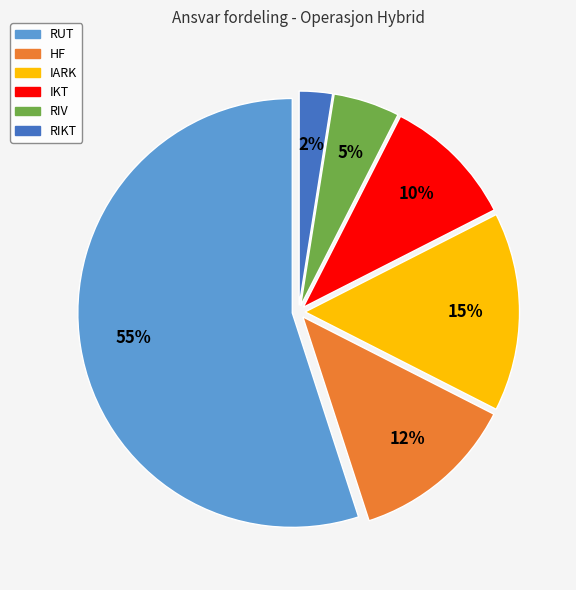

Rank the categories by value from lowest to highest.

RIKT, RIV, IKT, HF, IARK, RUT